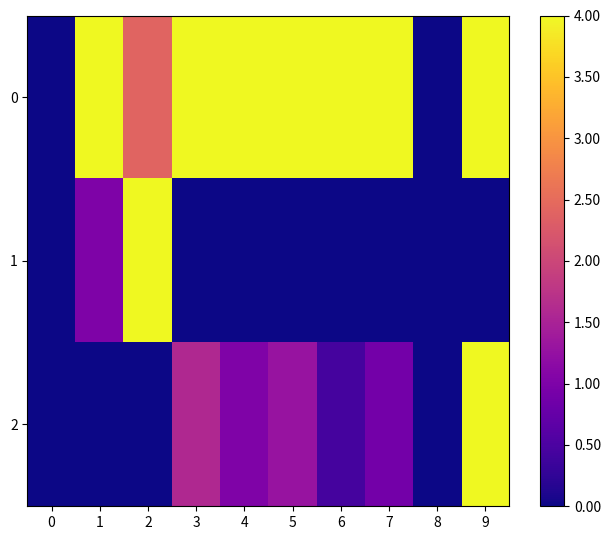

Which has a higher value, 0 or 5?

5